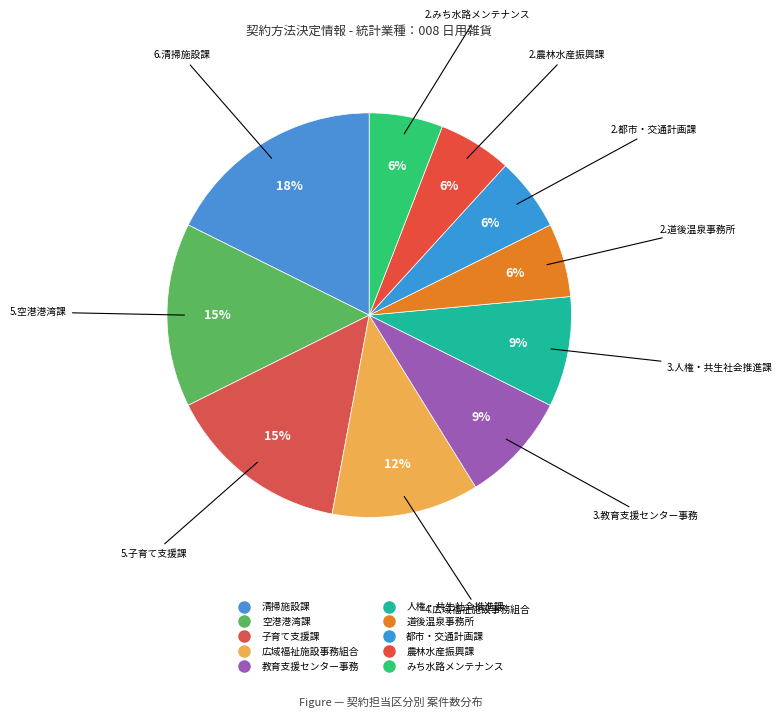

Is 道後温泉事務所 the majority of the pie?

No